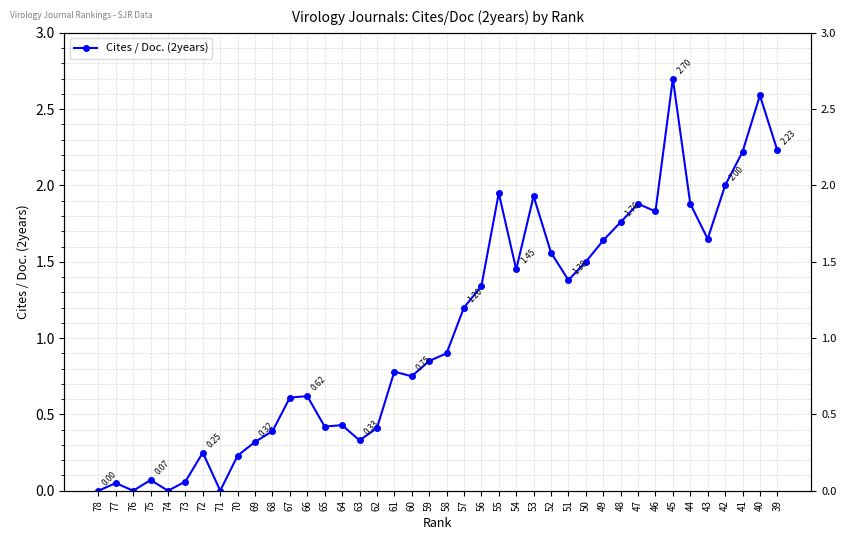

Rank the categories by value from highest to lowest.

45, 40, 39, 41, 42, 55, 53, 47, 44, 46, 48, 43, 49, 52, 50, 54, 51, 56, 57, 58, 59, 61, 60, 66, 67, 64, 65, 62, 68, 63, 69, 72, 70, 75, 73, 77, 78, 76, 74, 71